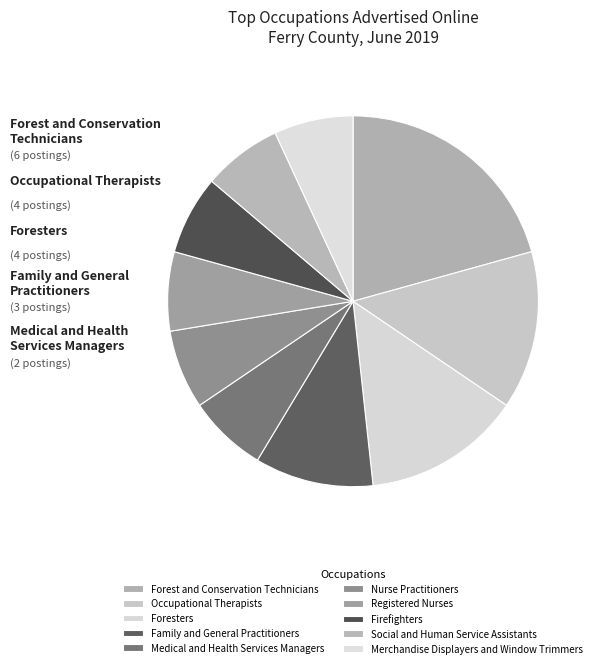

To the nearest percent, what portion does Nurse Practitioners represent?

7%